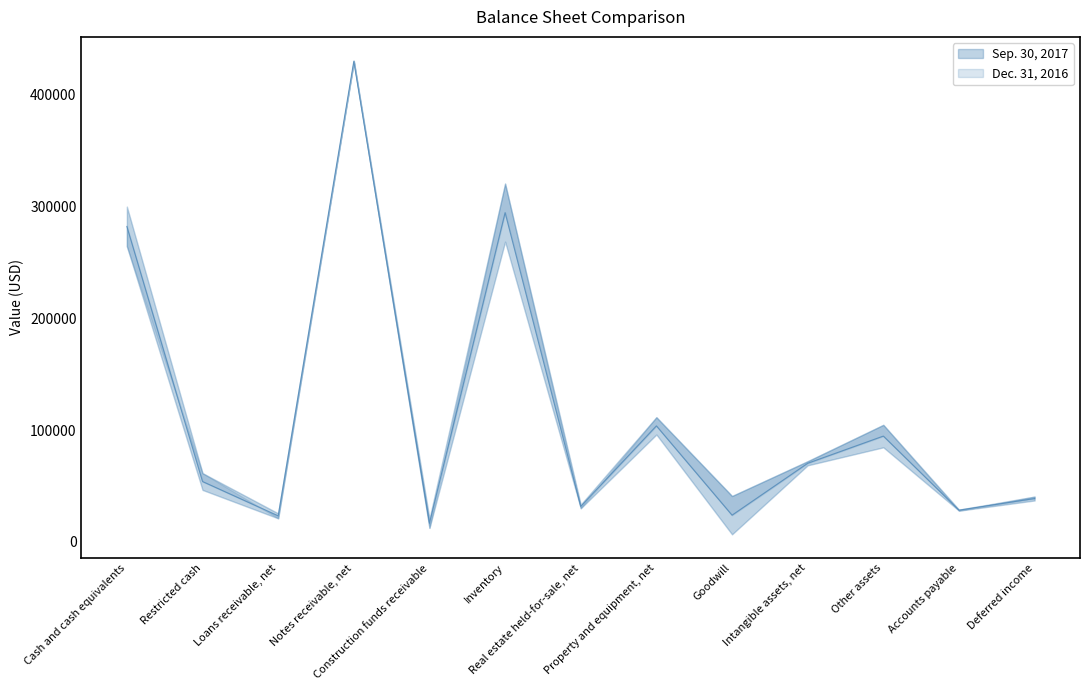

Which has a higher value, Construction funds receivable or Real estate held-for-sale, net?

Real estate held-for-sale, net